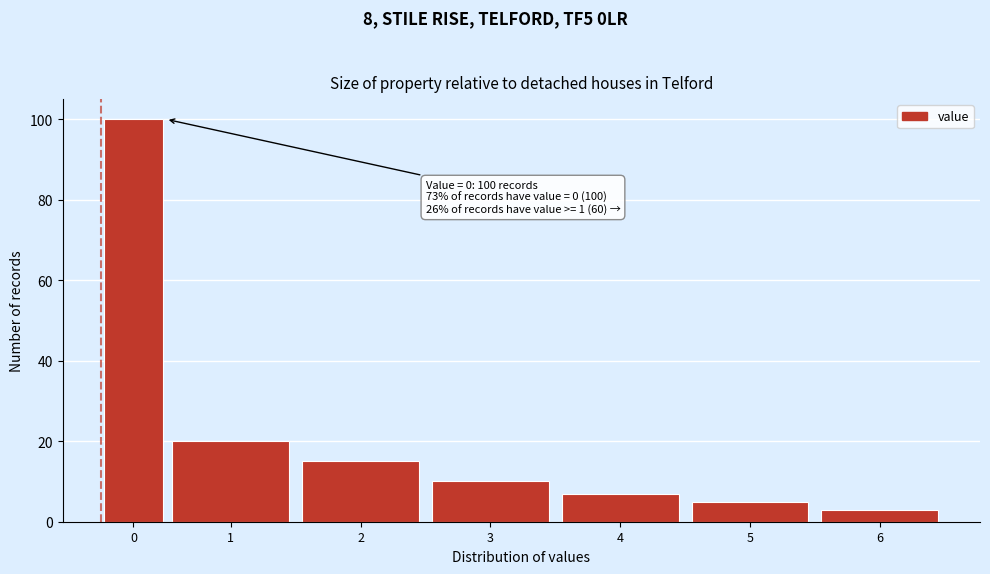

Reading left to right, list all the values displayed in this chart.

0=100	1=20	2=15	3=10	4=7	5=5	6=3